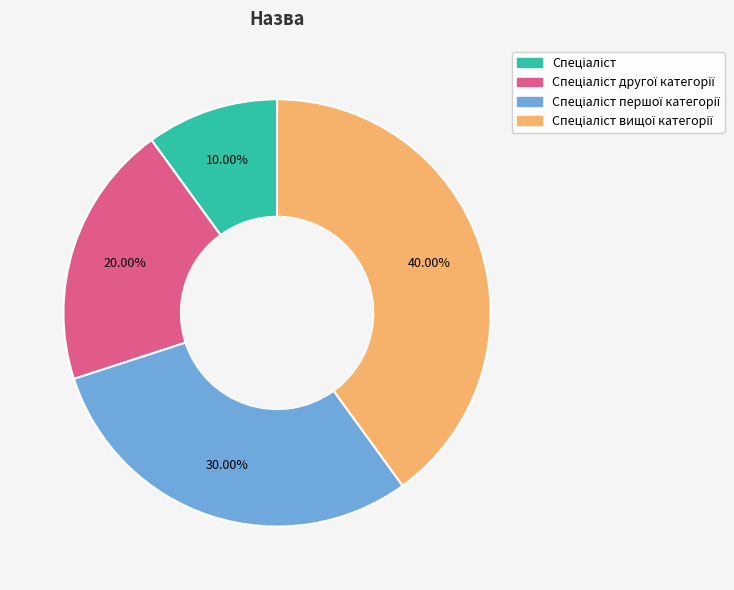

Does any single category account for the majority?

No